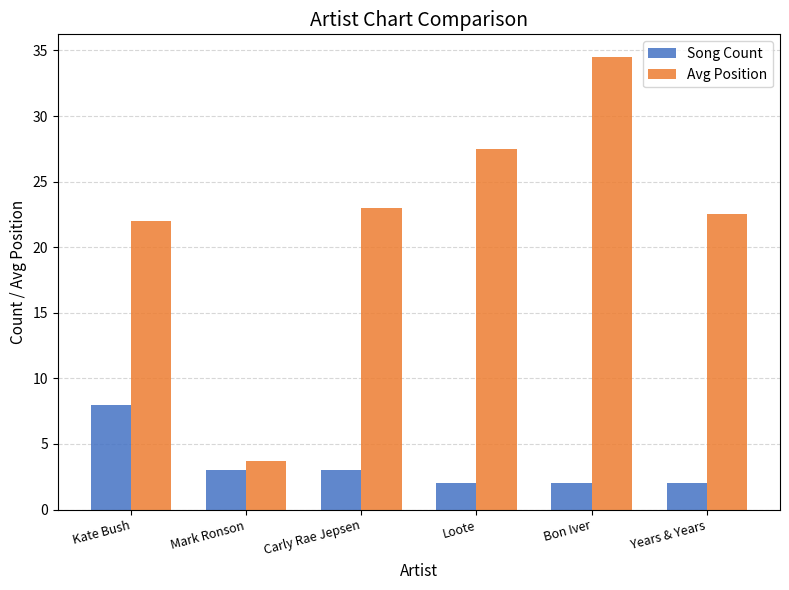

What are all the series names shown in the legend?

Song Count, Avg Position